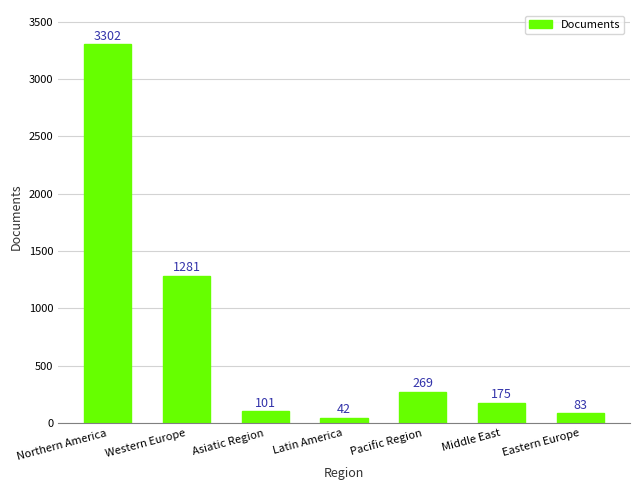

What is the difference between the values at Northern America and Middle East?

3127